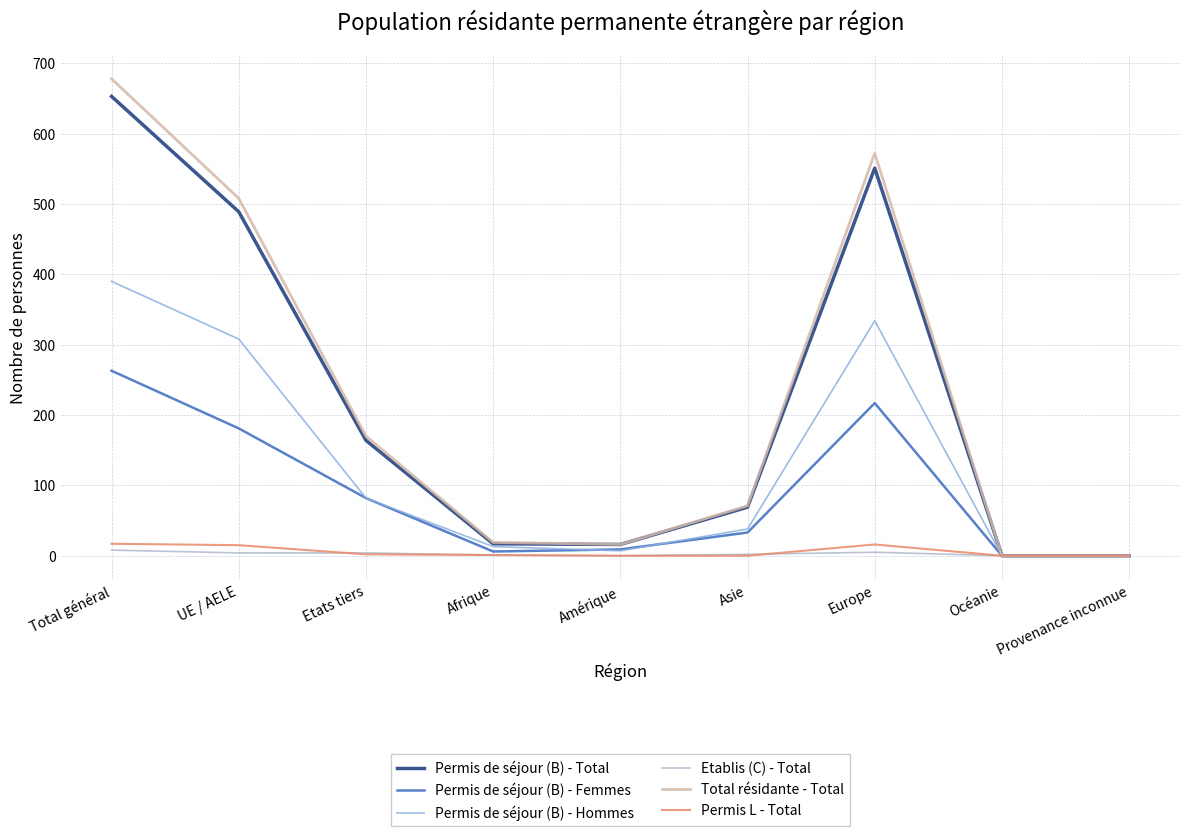

At how many categories does at least one series exceed 551?

2